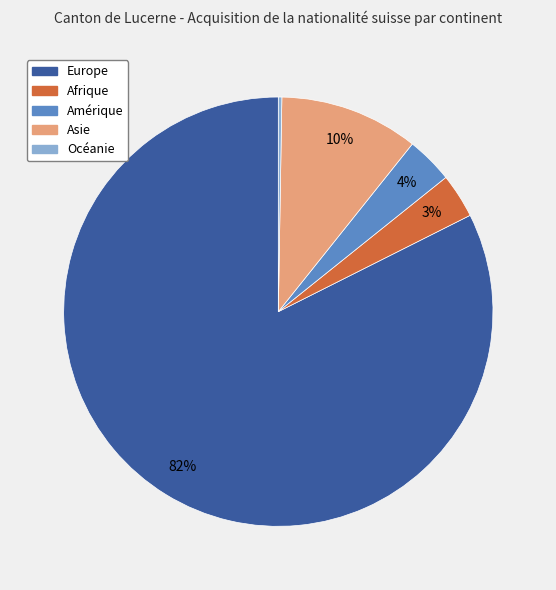

Combined, do Afrique and Amérique account for over 50%?

No